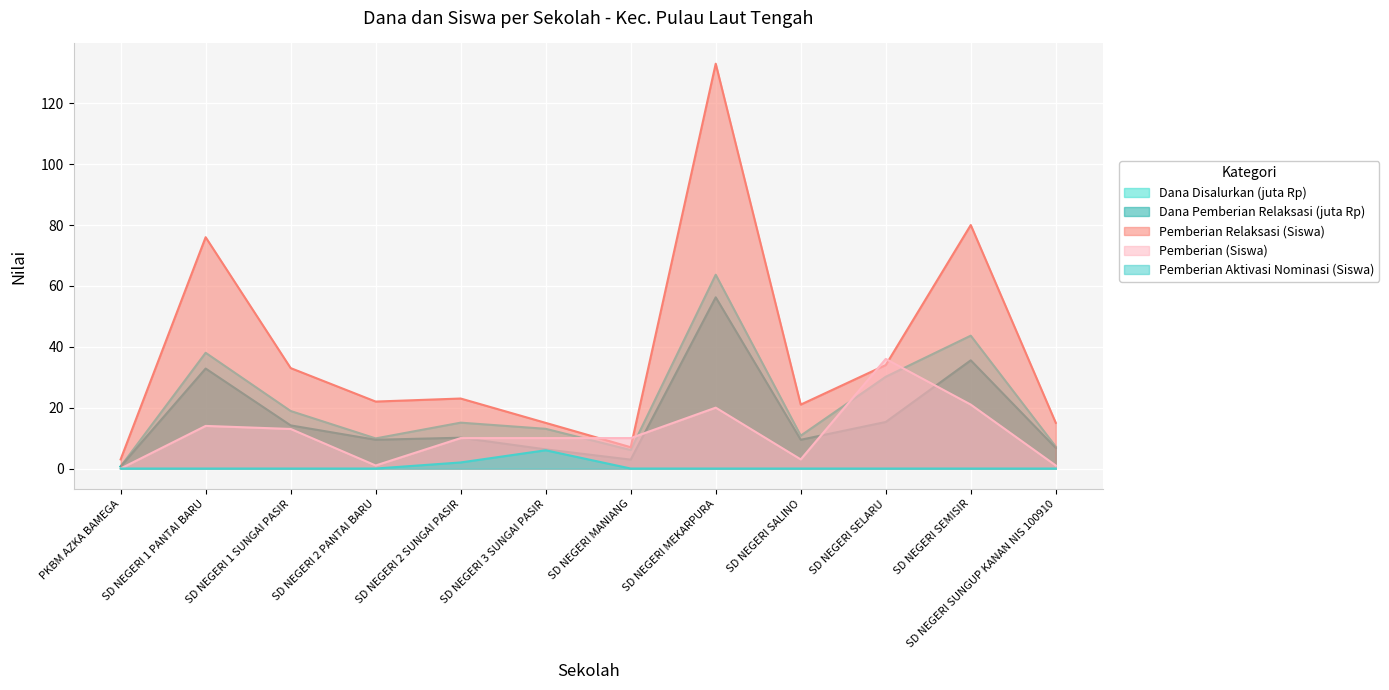

What is the minimum value for Dana Pemberian Relaksasi?

0.7